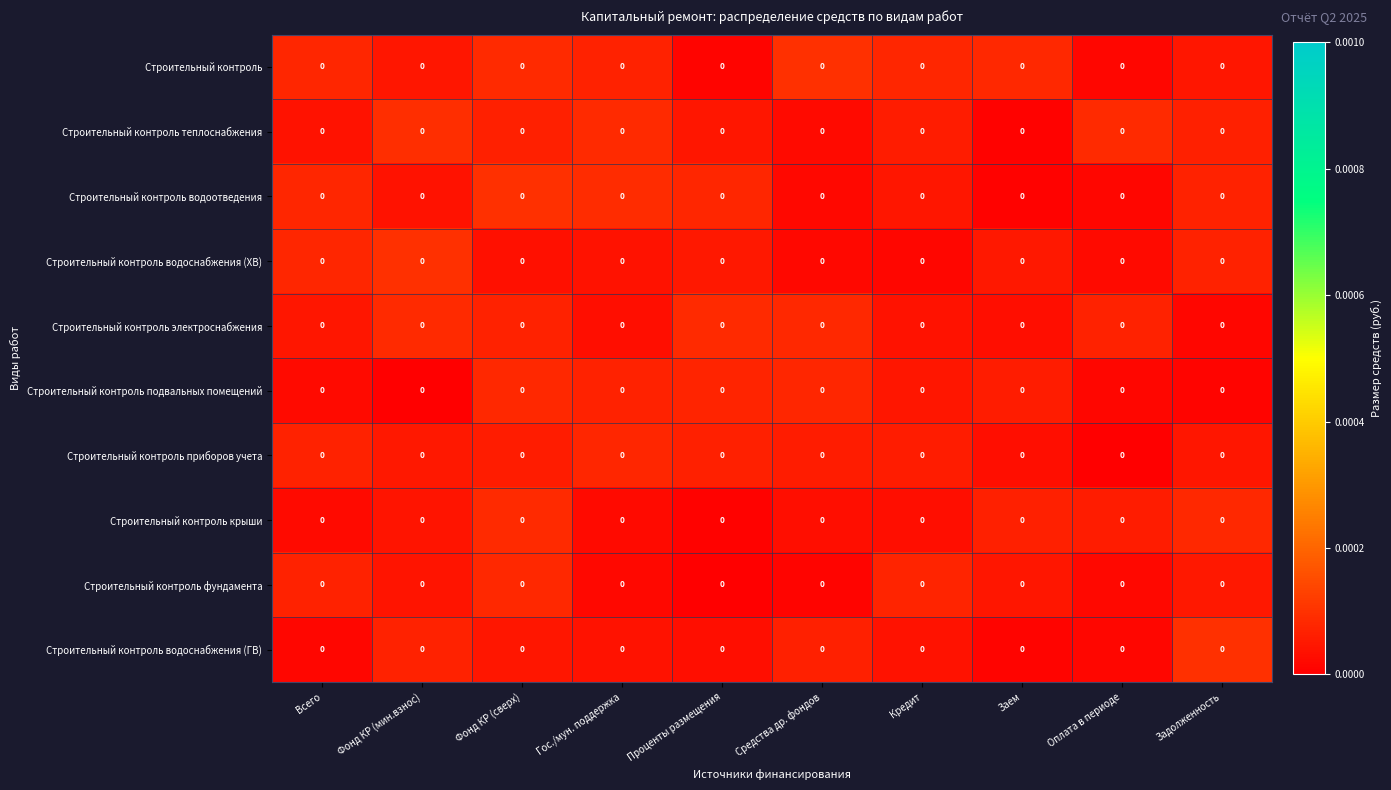

True or false: Строительный контроль приборов учета has a value of 0.0 at Кредит.

True